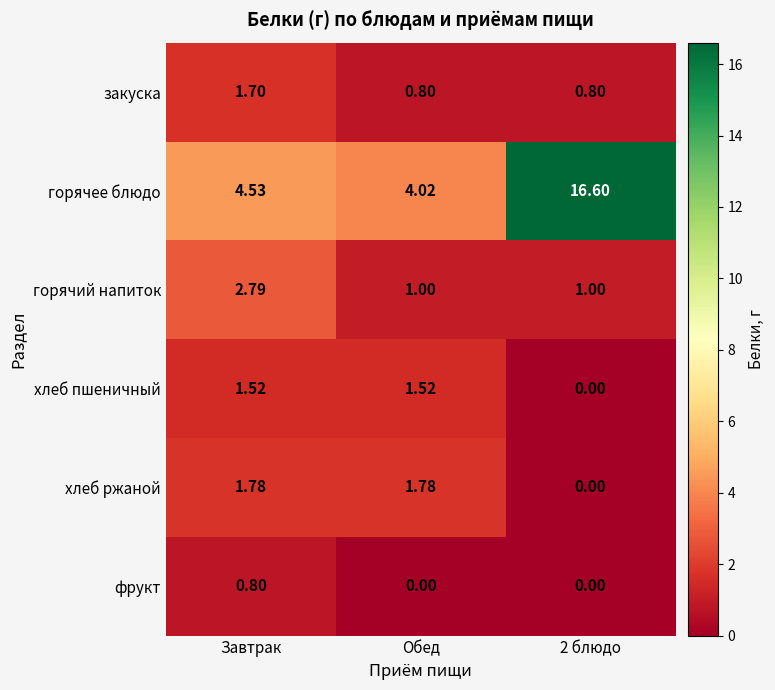

How many data points does each series have?

3